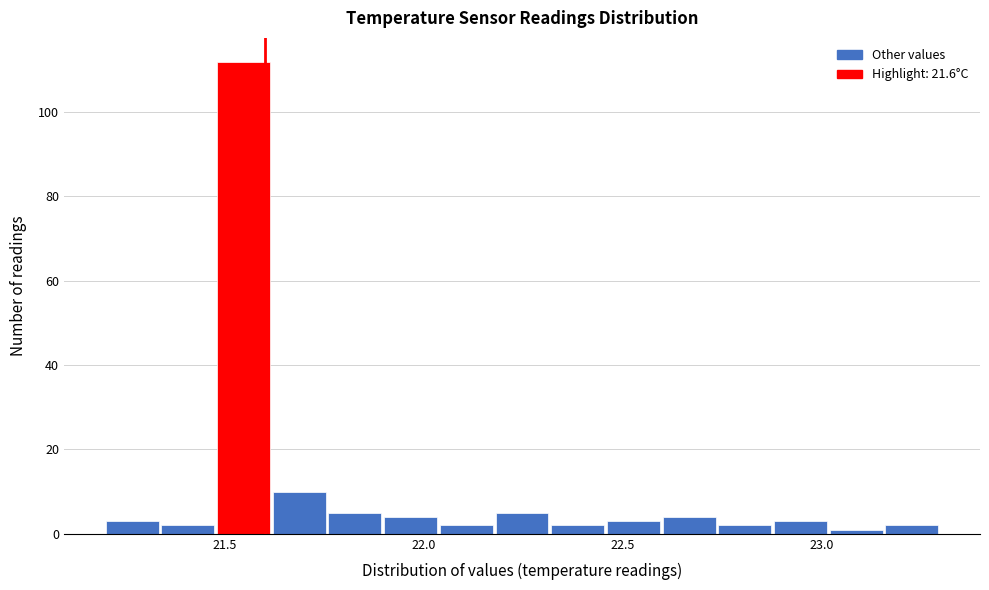

Around what value on the x-axis is the tallest bar? Give the approximate position of its centre, as read against the axis.

21.55